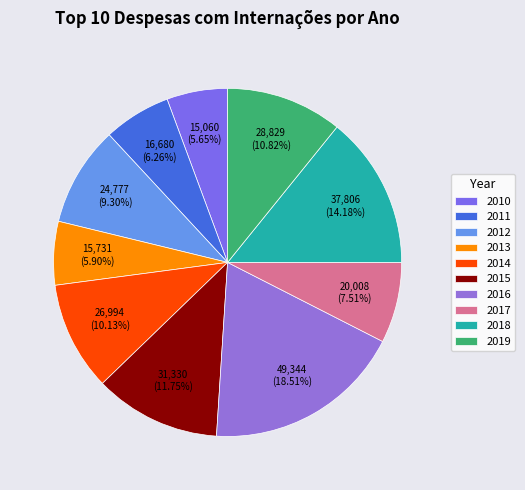

Is the sum of 2014 and 2018 greater than half?

No